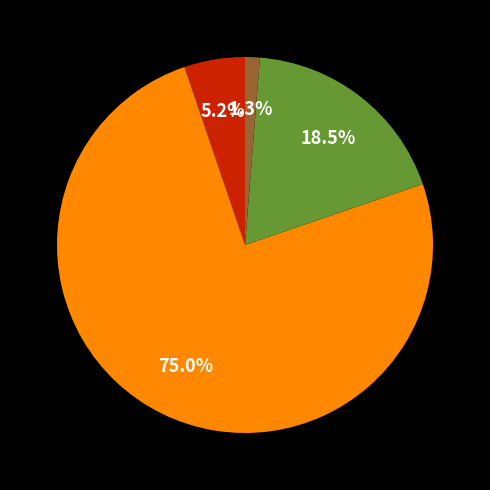

Is there a majority slice in this chart?

Yes